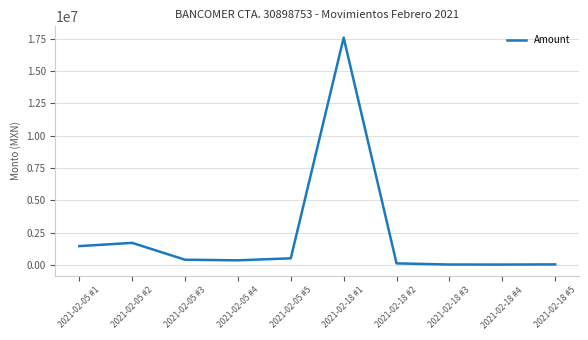

What is the difference between the second highest and minimum values?

1679665.3